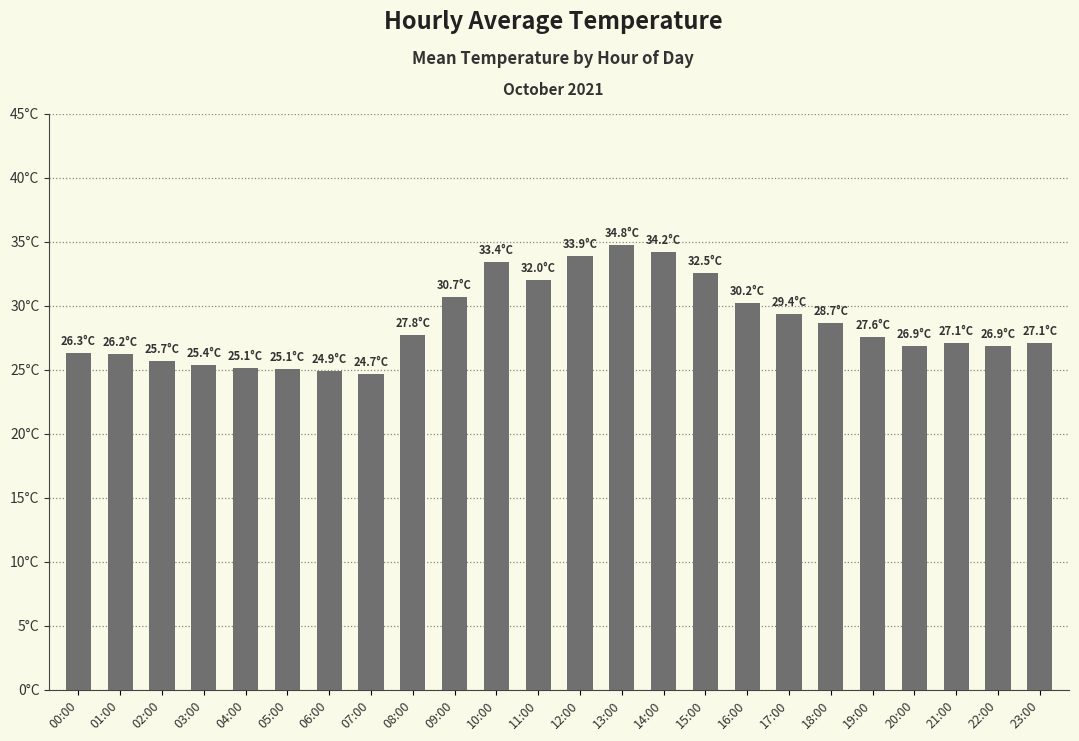

Are the bars horizontal?

No